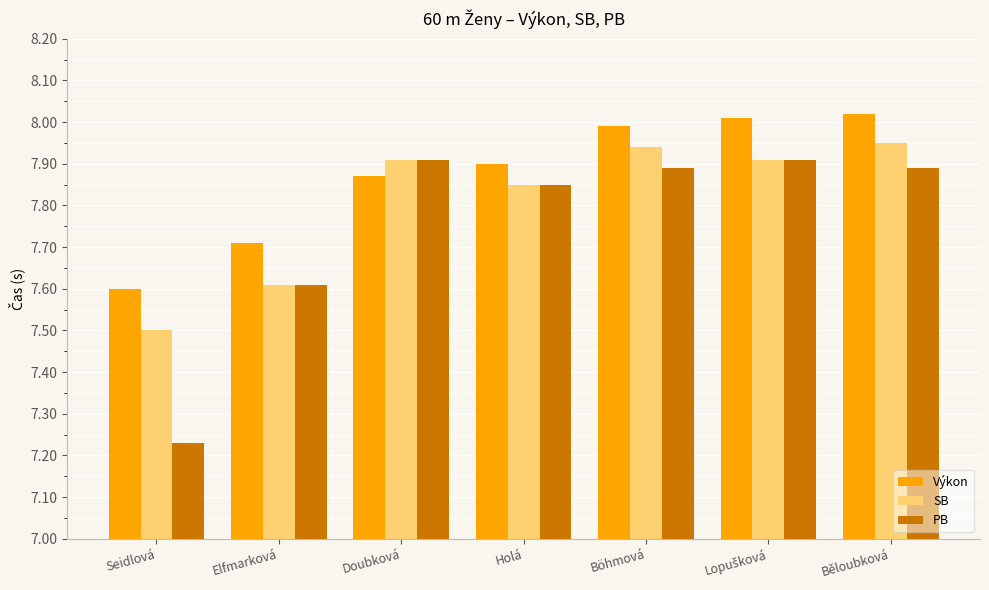

Which series has the largest range (max minus min)?

PB